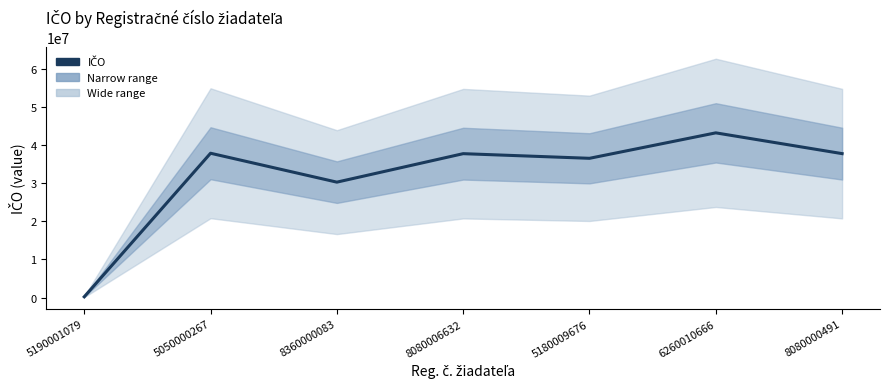

What is the average value?

31969553